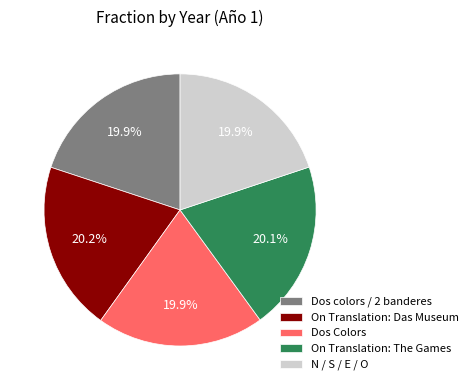

Is it true that On Translation: The Games is 6% of the pie?

False